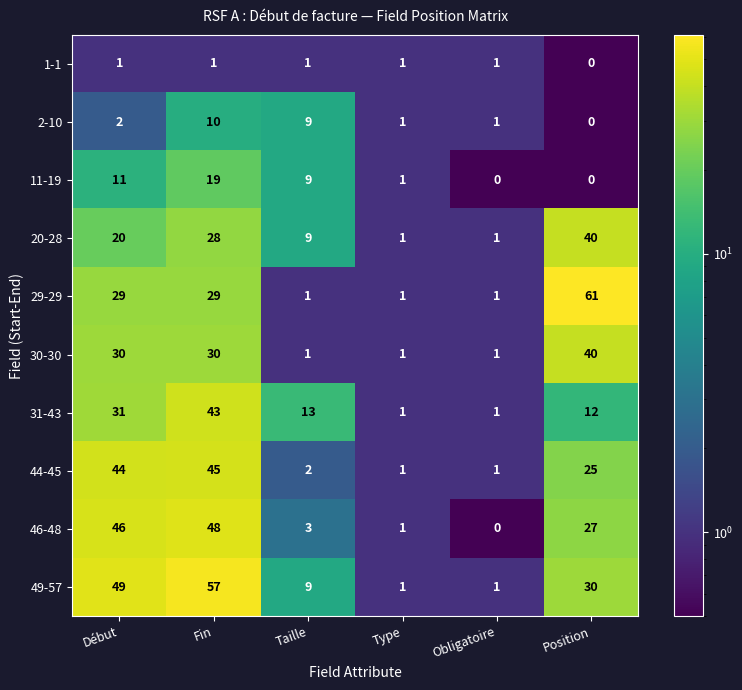

At which category is the sum across all series the highest?

Fin